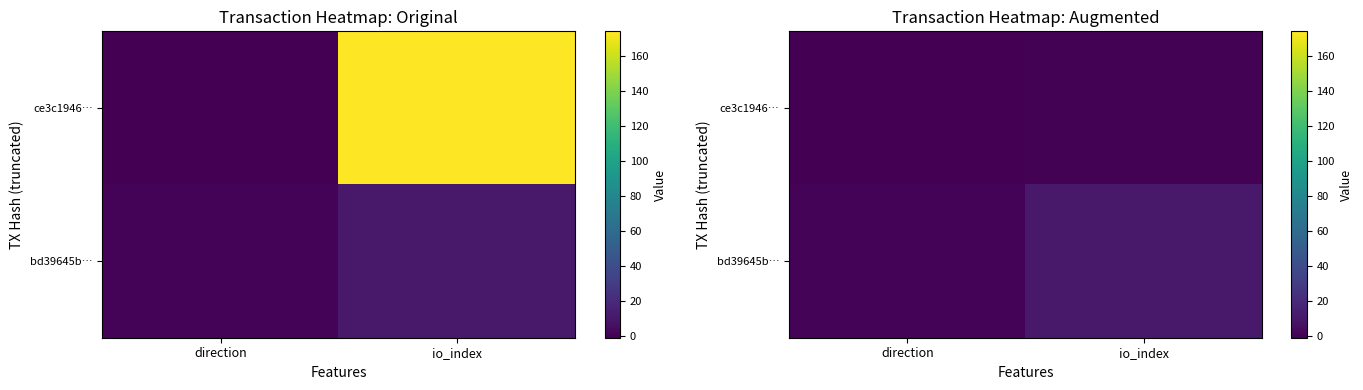

At which label does bd39645b… reach its peak?

io_index